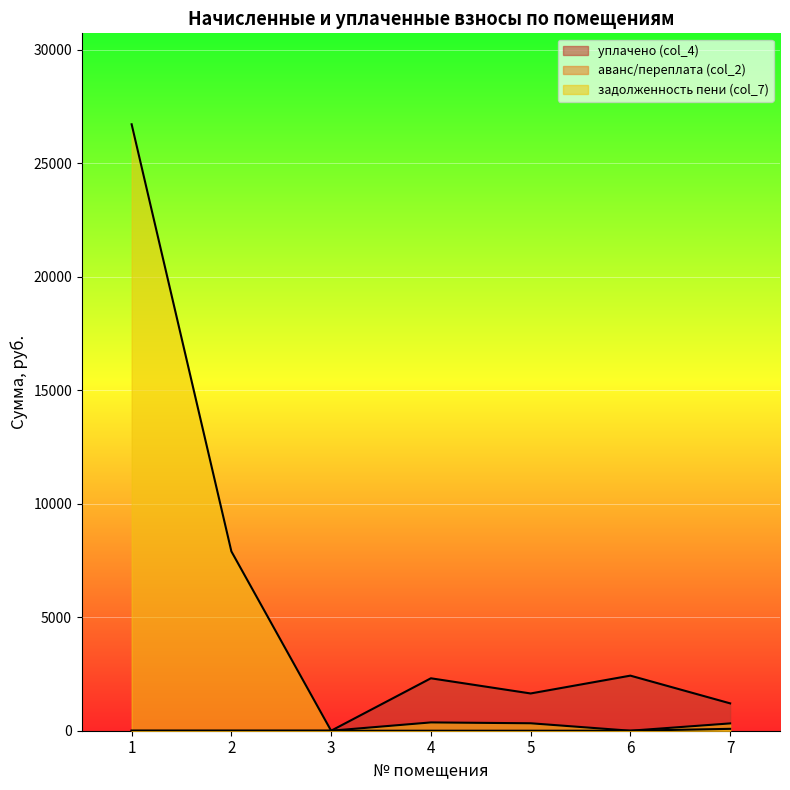

How many data points in аванс/переплата (col_2) are above 0?

1